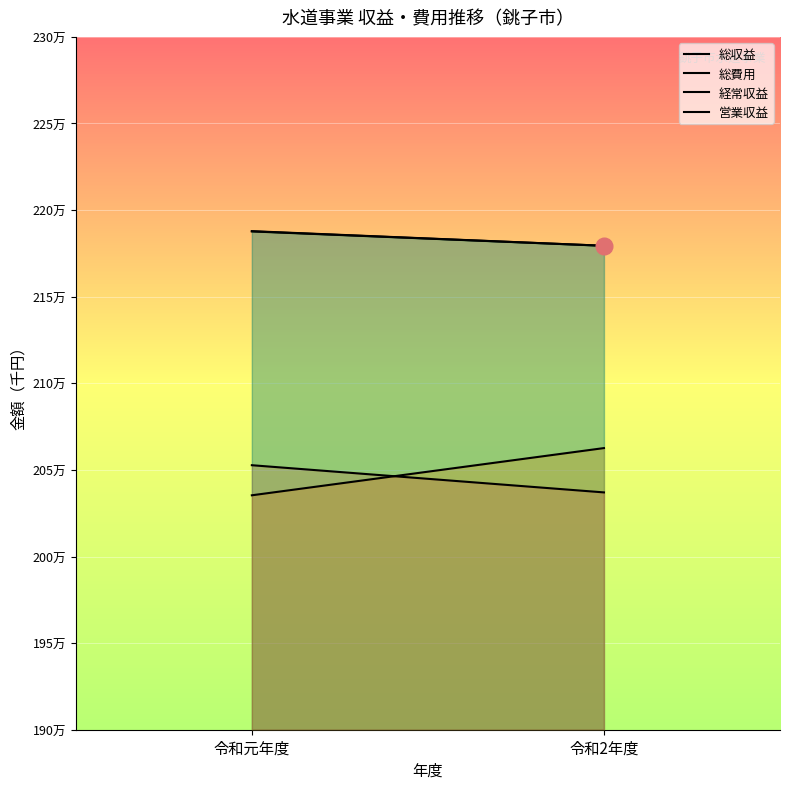

Between 令和元年度 and 令和2年度, which series saw the biggest shift?

総費用